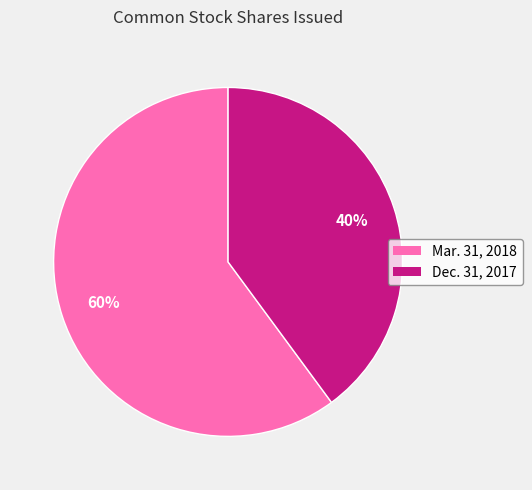

How many segments does this pie chart have?

2